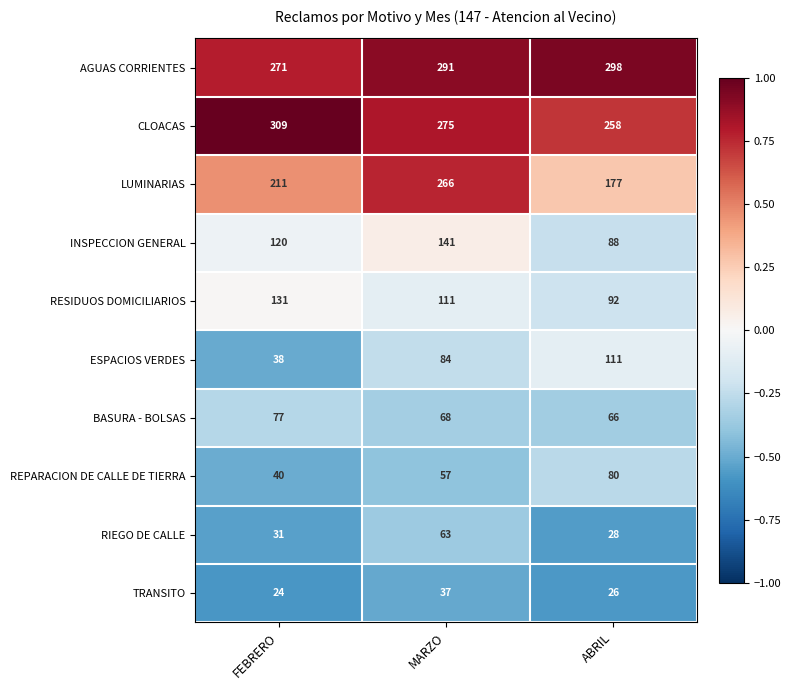

Which series has the largest range (max minus min)?

LUMINARIAS